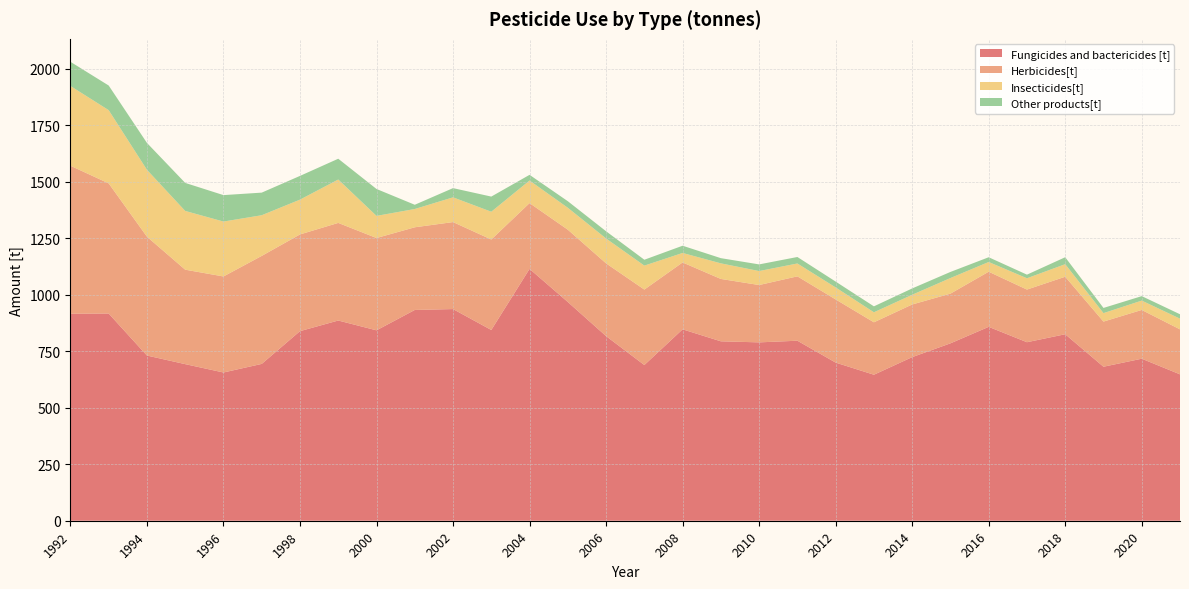

Reading right to left, transcribe all the data shown in this chart.

Fungicides and bactericides [t]: 647.8	717.0	681.5	825.3	790.0	858.0	785.0	724.0	646.1	699.8	796.6	789.3	794.0	847.0	689.0	817.0	968.0	1114.5	844.1	936.7	932.7	842.6	886.0	839.0	694.0	656.0	693.0	731.0	917.0	916.0
Herbicides[t]: 199.1	215.8	199.8	254.5	233.0	244.0	220.0	233.0	232.0	279.6	284.9	253.8	276.0	296.0	334.0	322.0	320.0	291.2	400.5	385.0	365.9	408.5	432.0	428.0	478.0	425.0	418.0	526.0	576.0	655.0
Insecticides[t]: 47.3	41.4	37.4	55.6	50.0	43.0	69.0	43.0	44.3	53.1	57.0	61.8	69.0	42.0	106.0	110.0	97.0	99.9	122.9	109.5	80.9	98.0	192.0	154.0	180.0	243.0	260.0	296.0	324.0	353.0
Other products[t]: 19.5	19.8	23.0	30.7	16.0	21.0	27.0	28.0	26.3	25.9	28.7	29.4	23.0	32.0	26.0	32.0	29.0	25.2	67.0	40.8	18.8	119.0	92.0	105.0	100.0	117.0	124.0	119.0	109.0	107.0